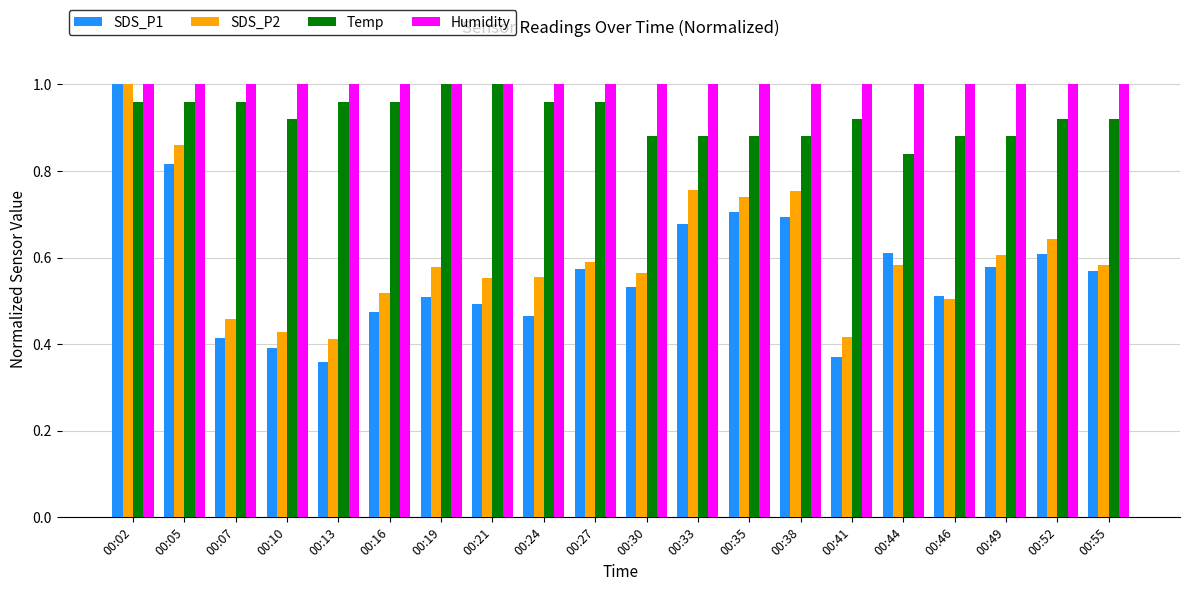

Count the Temp values in the range 0 to 1.

20